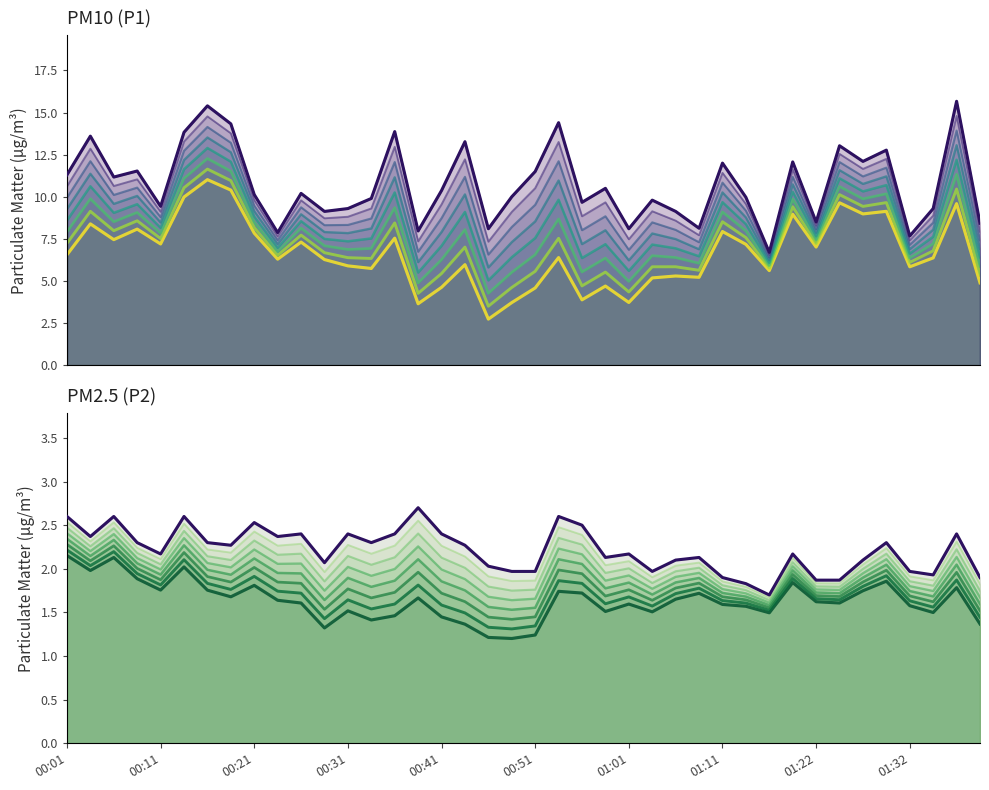

At which label is P1 closest to 11?

00:06